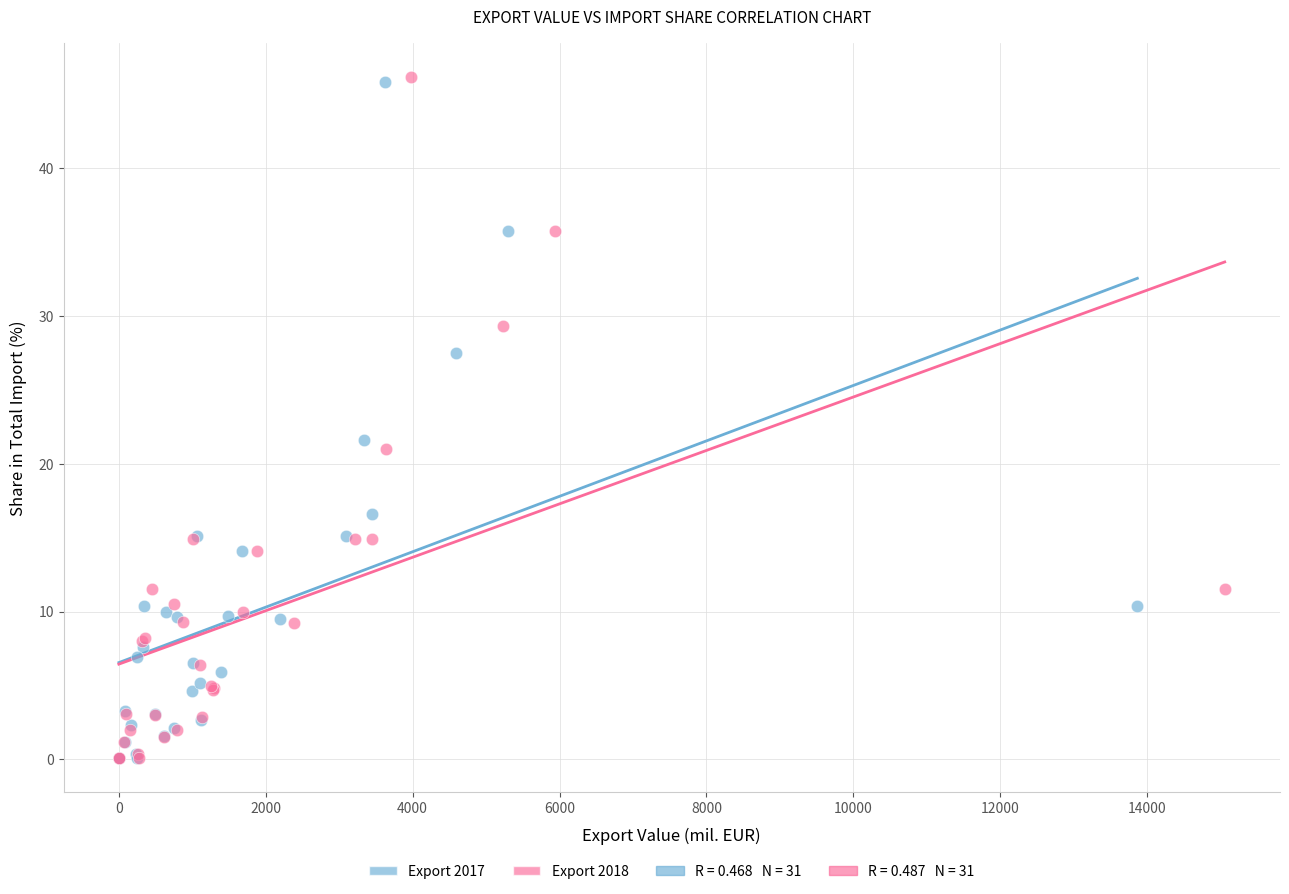

Which series has the widest spread of Y values?

Export 2018